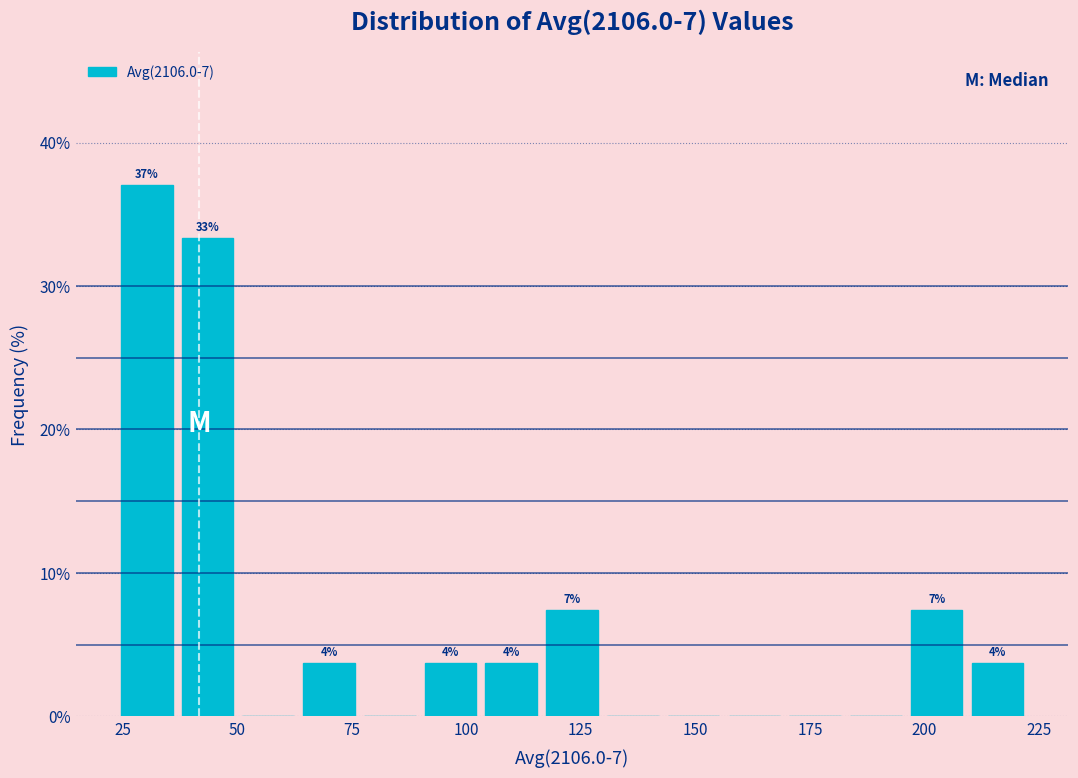

Around what value on the x-axis is the tallest bar? Give the approximate position of its centre, as read against the axis.

30